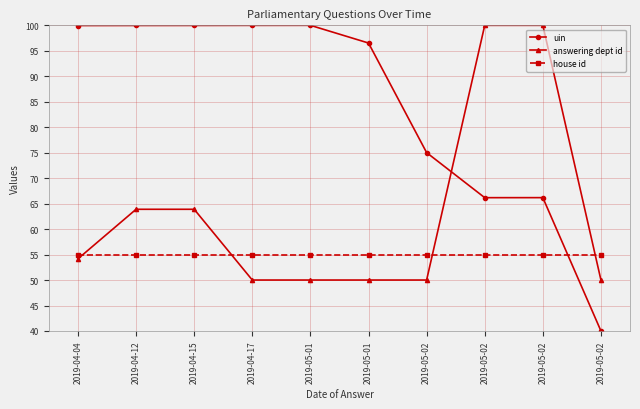

How many data points does each series have?

10